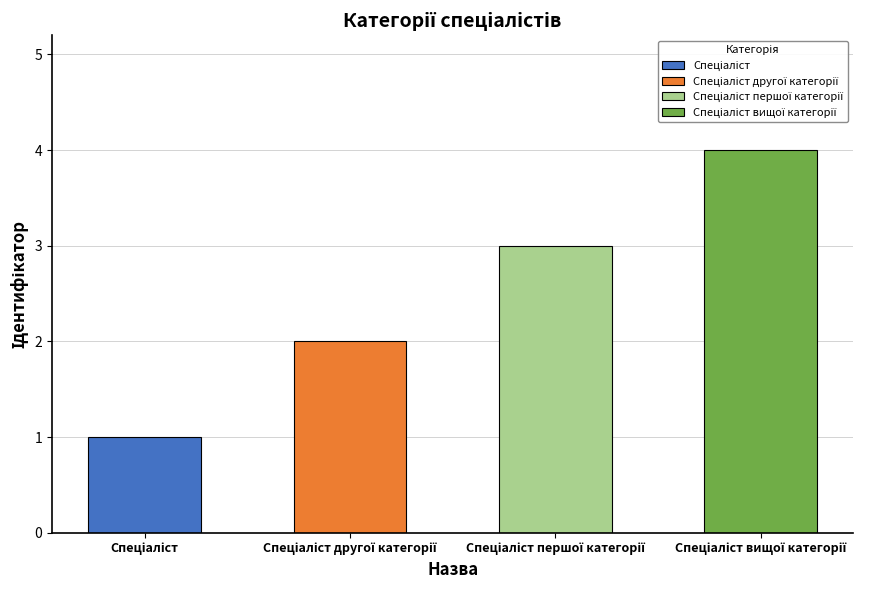

Rank the categories by value from highest to lowest.

Спеціаліст вищої категорії, Спеціаліст першої категорії, Спеціаліст другої категорії, Спеціаліст